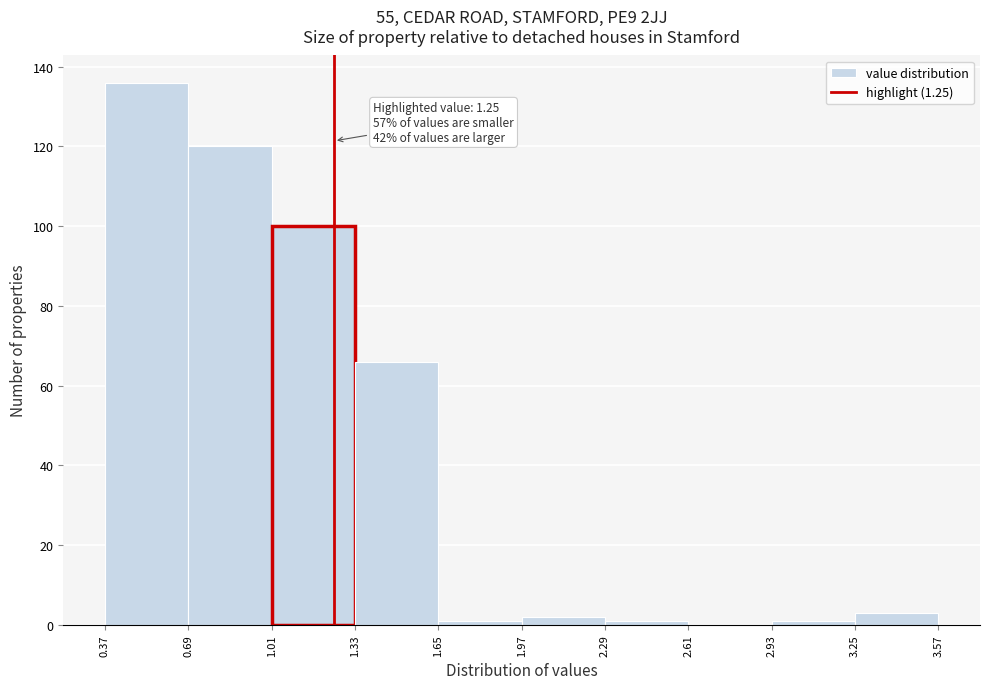

Over which range of the x-axis is the bar tallest?

0.37 to 0.69